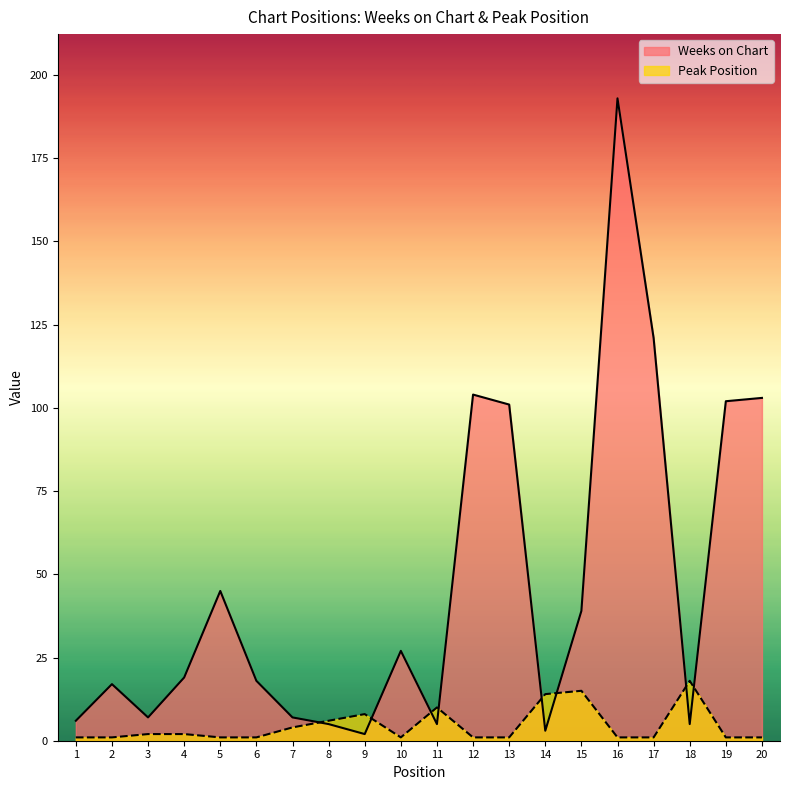

At which category is the sum across all series the highest?

16